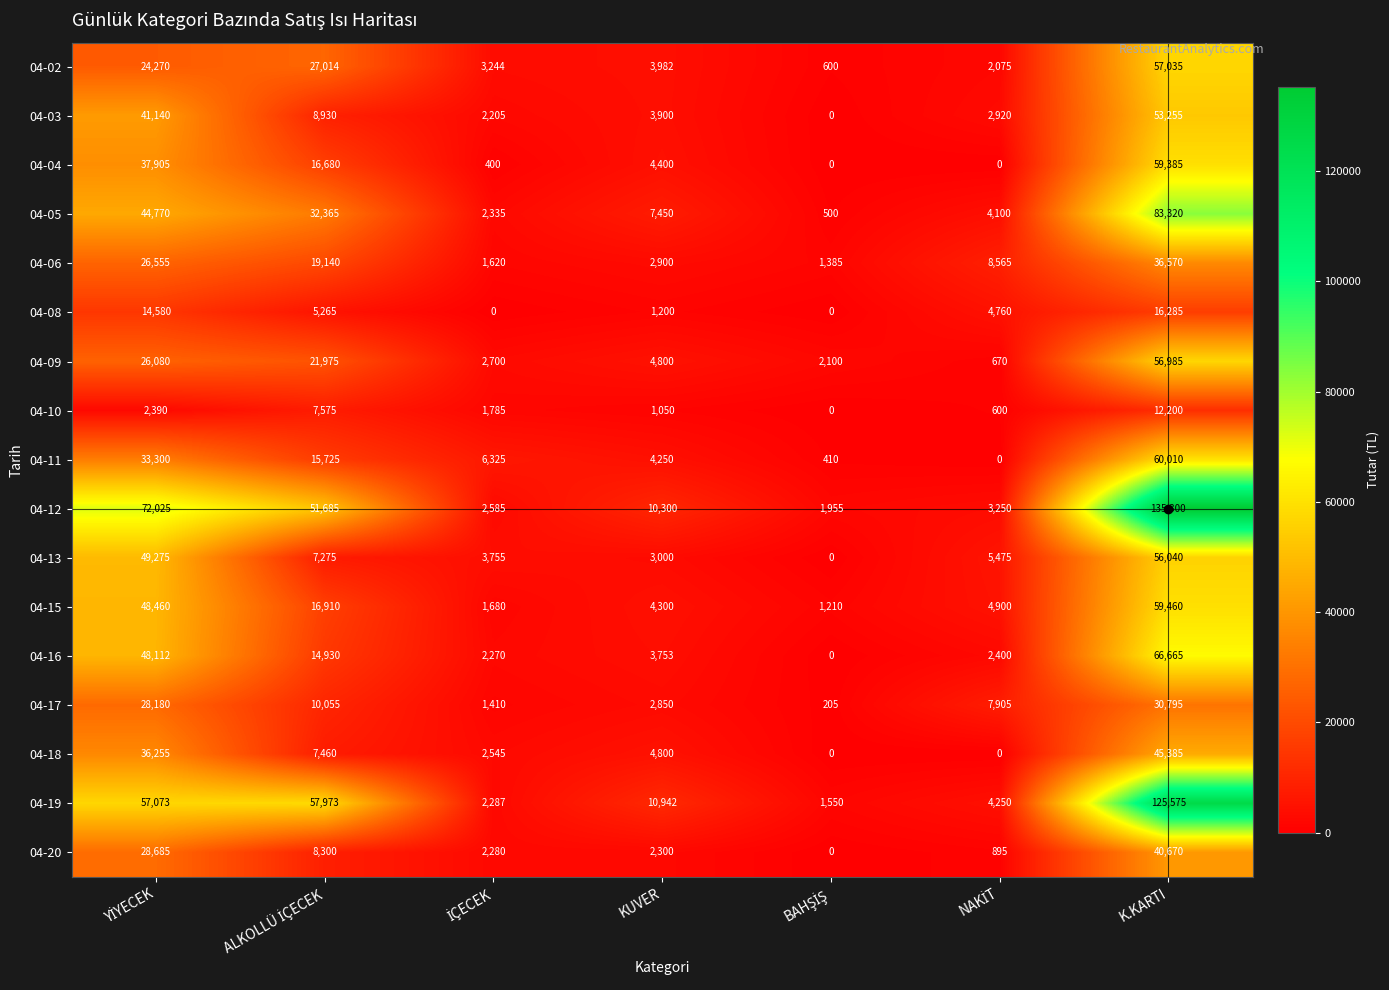

Count the number of data series in this chart.

17